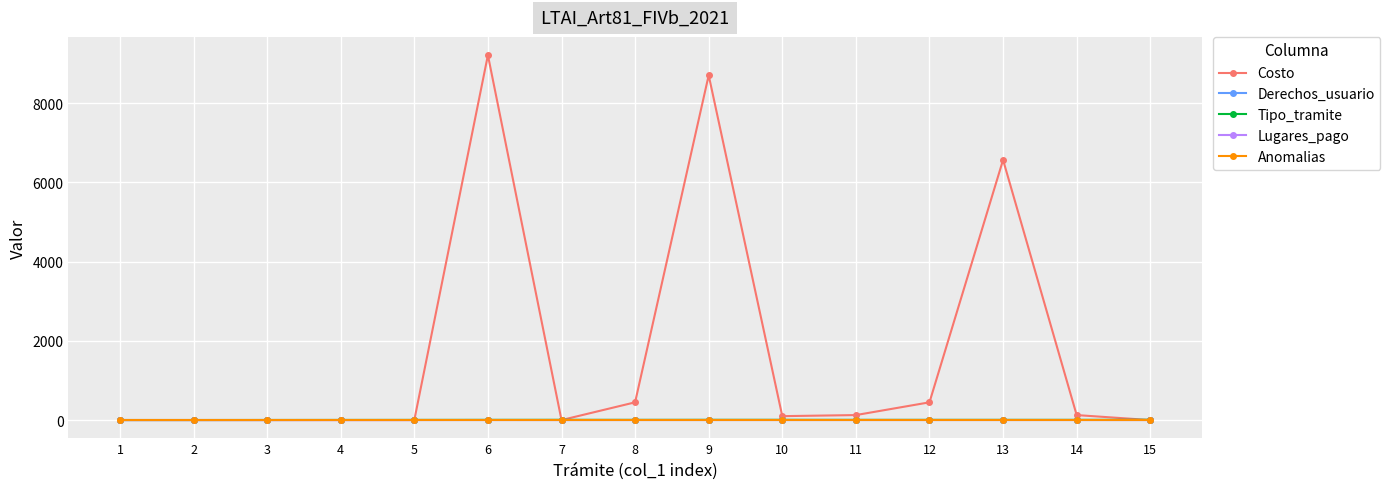

The value of Anomalias at 3 is 1. True or false?

True